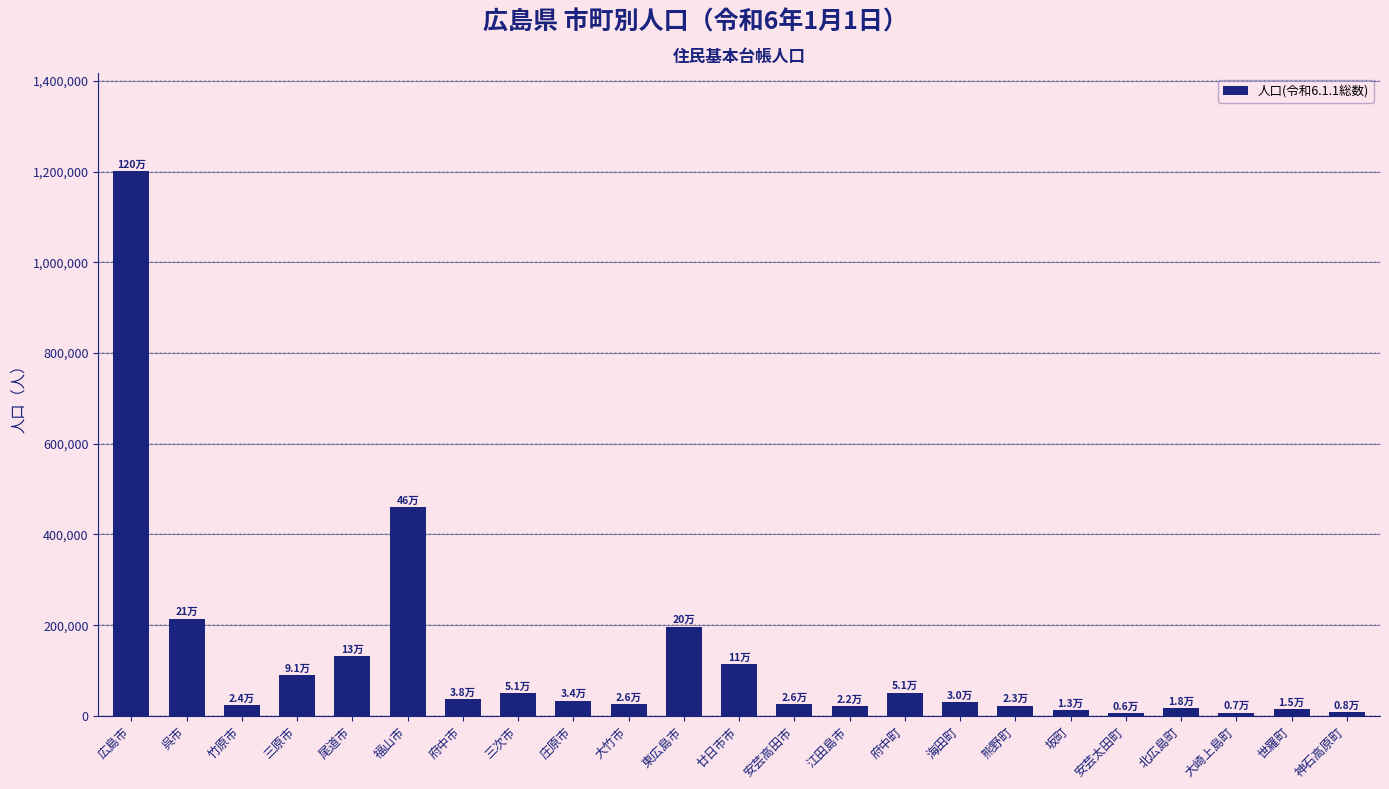

What is the value of the 14th bar from the left?

21930